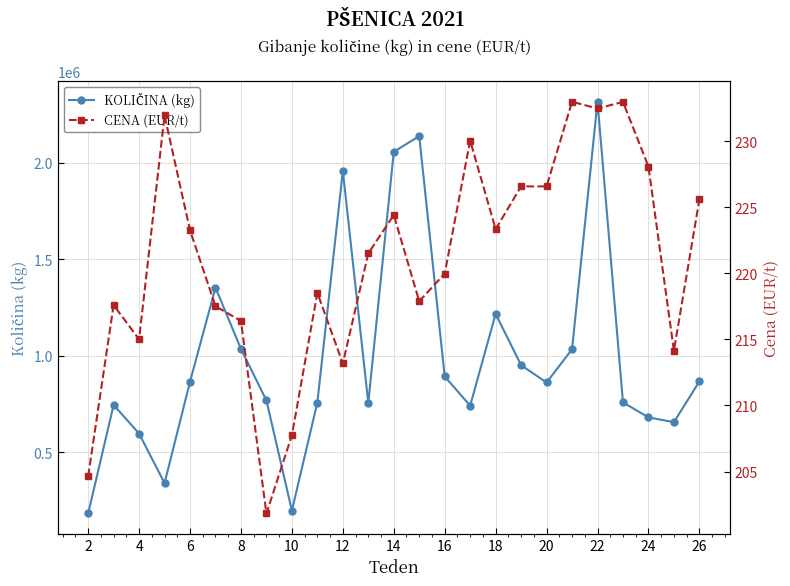

Is this an area chart (filled region under the line)?

No